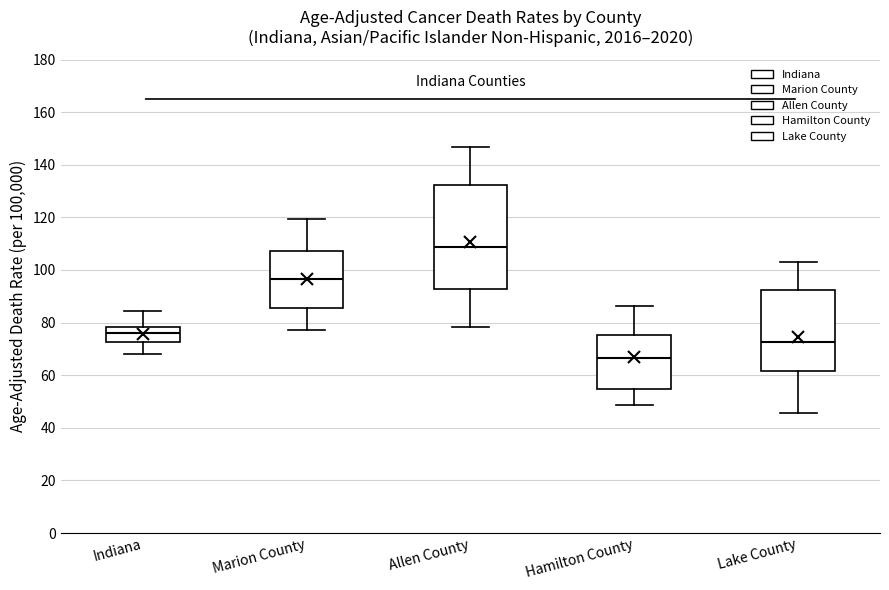

Reading left to right, transcribe this box plot: for each box, give where its median line is, the range the box spans, and where its two whiskers end, as read against the y-axis. The values are not printed on the chart, so give them approximately, as read against the axis.

Indiana: median 76, box 72 to 78, whiskers 68 to 84
Marion County: median 96, box 86 to 108, whiskers 78 to 120
Allen County: median 108, box 92 to 132, whiskers 78 to 146
Hamilton County: median 66, box 54 to 76, whiskers 48 to 86
Lake County: median 72, box 62 to 92, whiskers 46 to 104